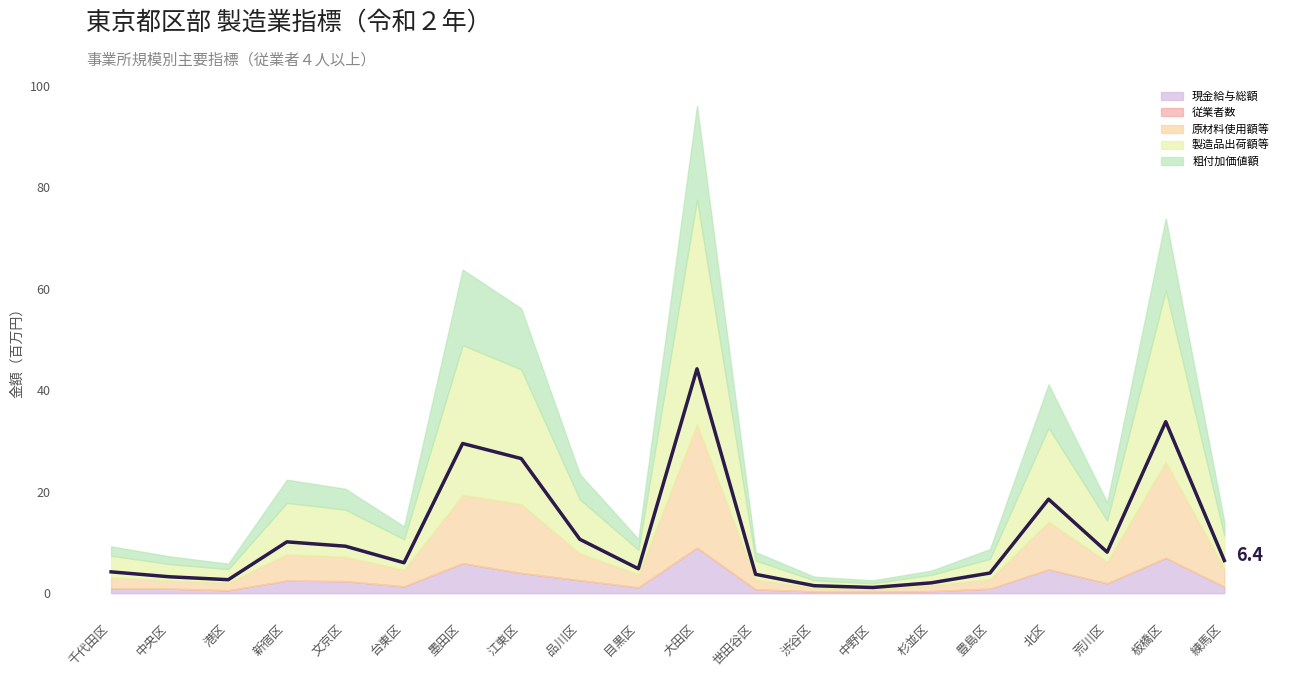

What is the approximate value at 板橋区?

33.8